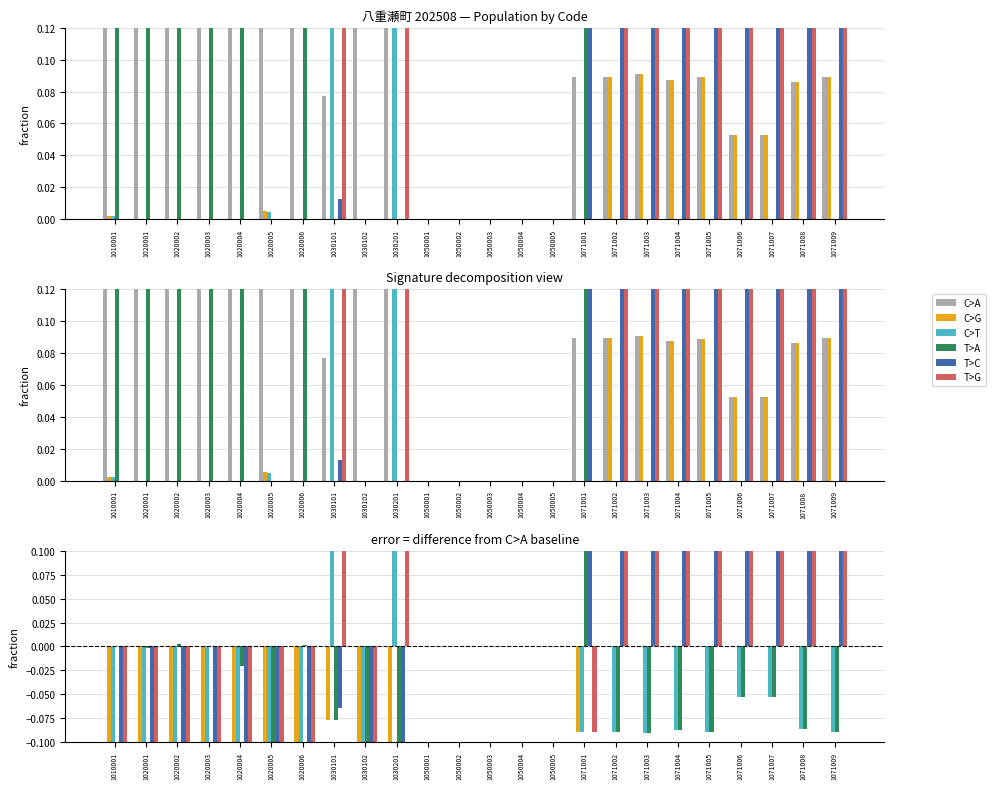

The value of C>G at 1010001 is -0.5. True or false?

True